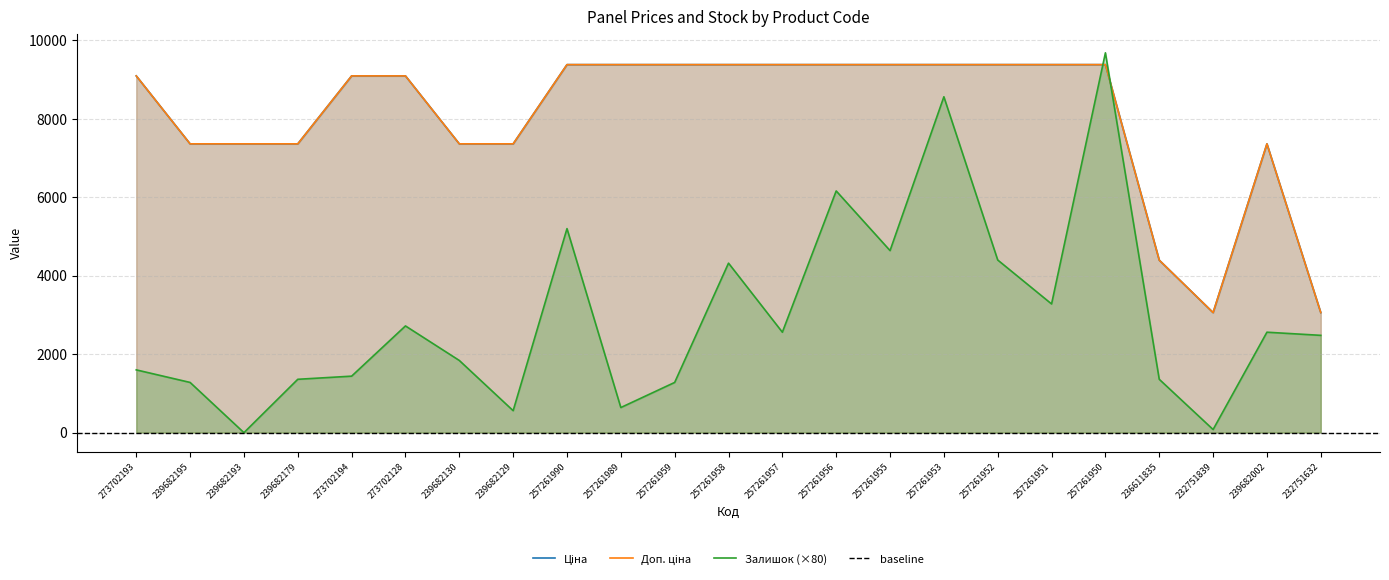

Where do Доп. ціна and Залишок first cross each other?

257261951 and 257261950